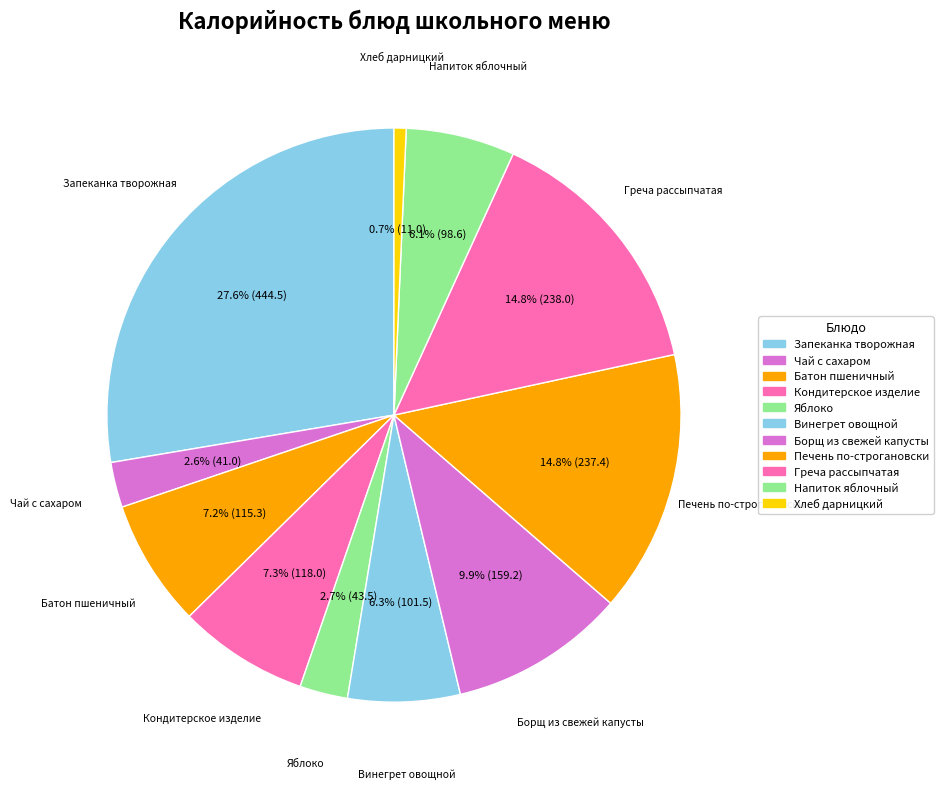

What percentage do Греча рассыпчатая and Чай с сахаром together represent?

17.4%